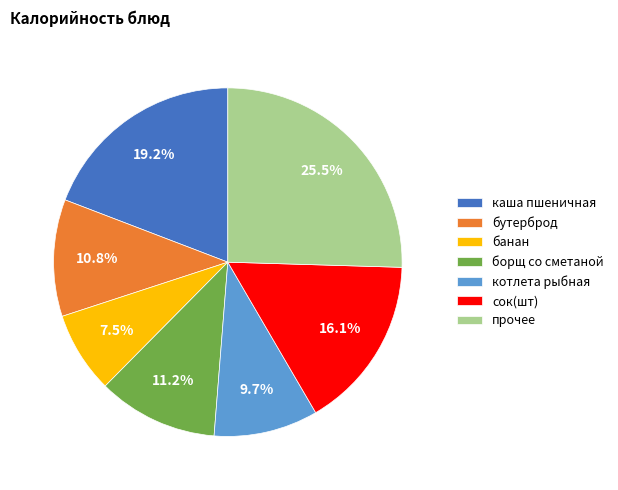

What is the ratio of the value at прочее to the value at сок(шт)?

1.6